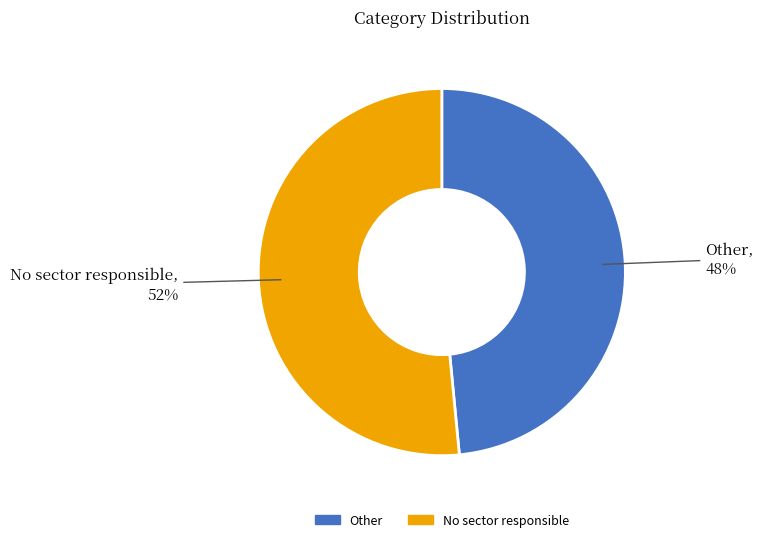

To the nearest percent, what is the average slice percentage?

50%